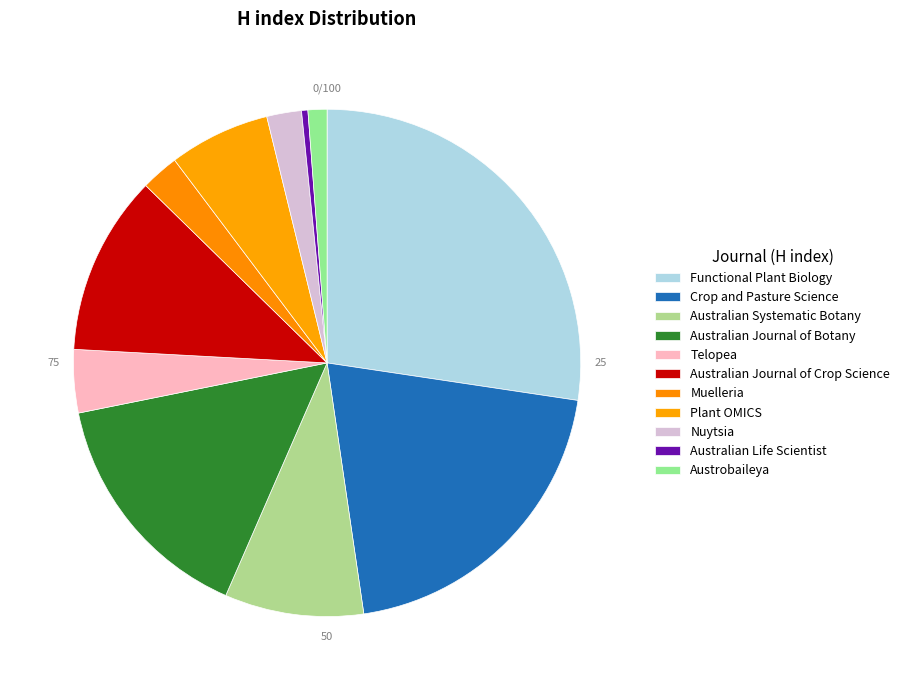

How many segments does this pie chart have?

11